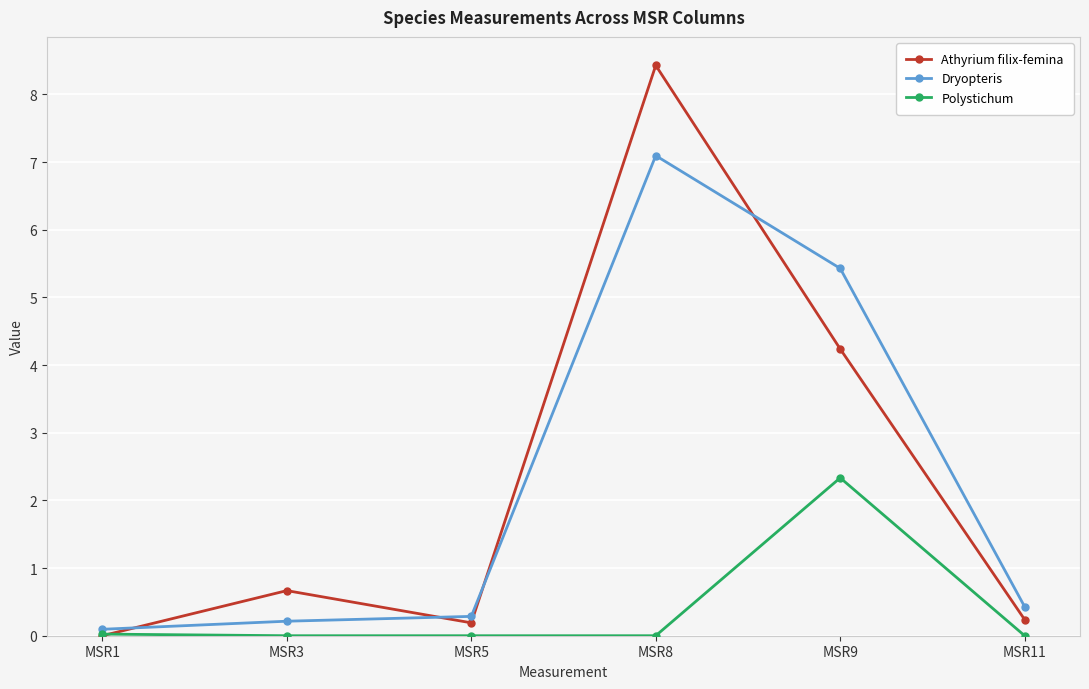

What is the spread (max minus min) of values at MSR8?

8.4